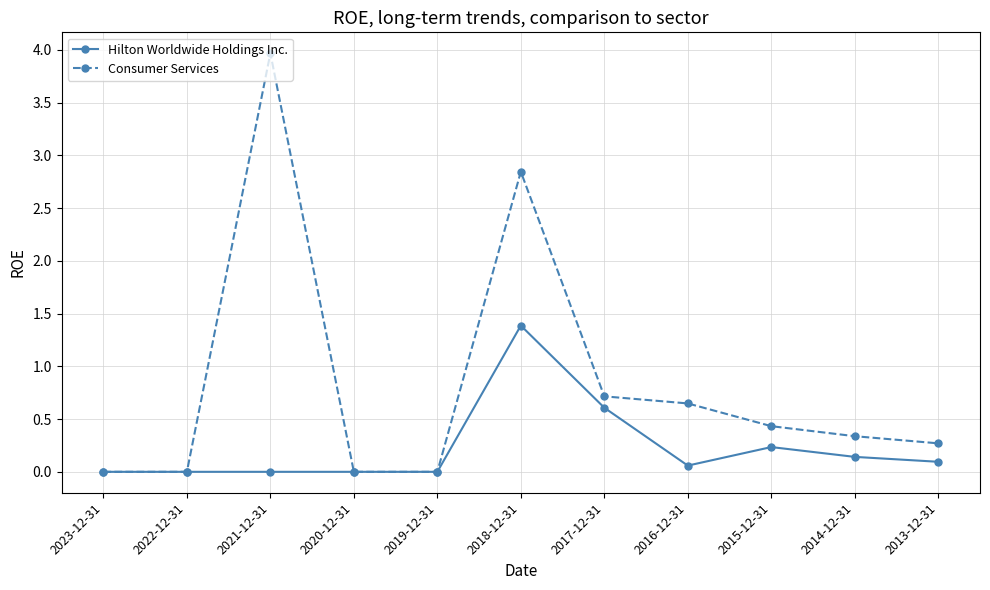

What position from the left is 2020-12-31?

4